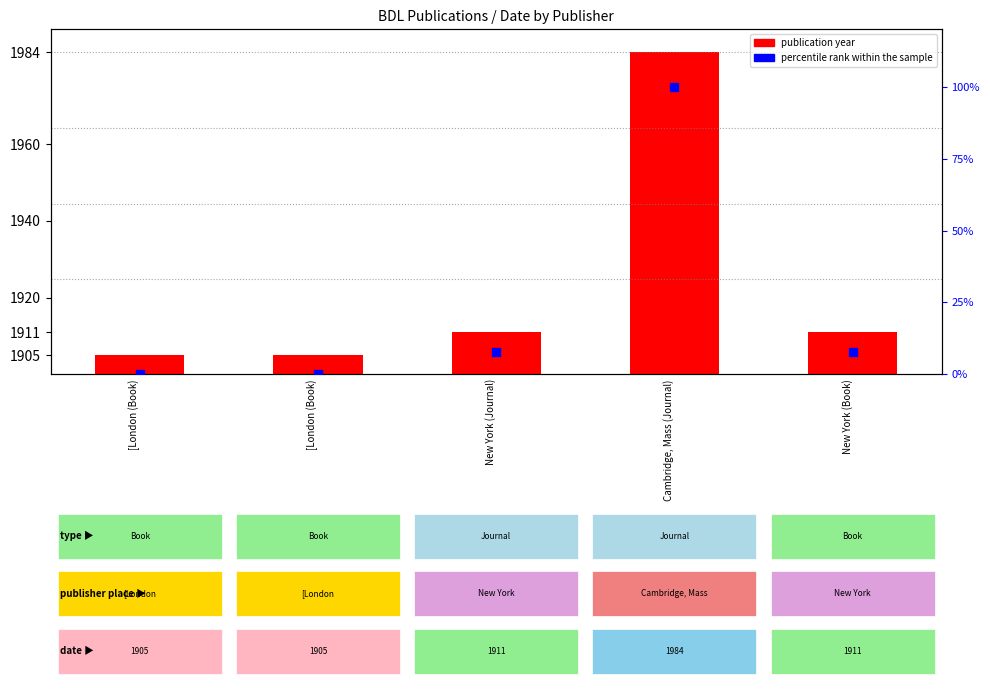

At which category is the sum across all series the highest?

Cambridge, Mass (Journal)